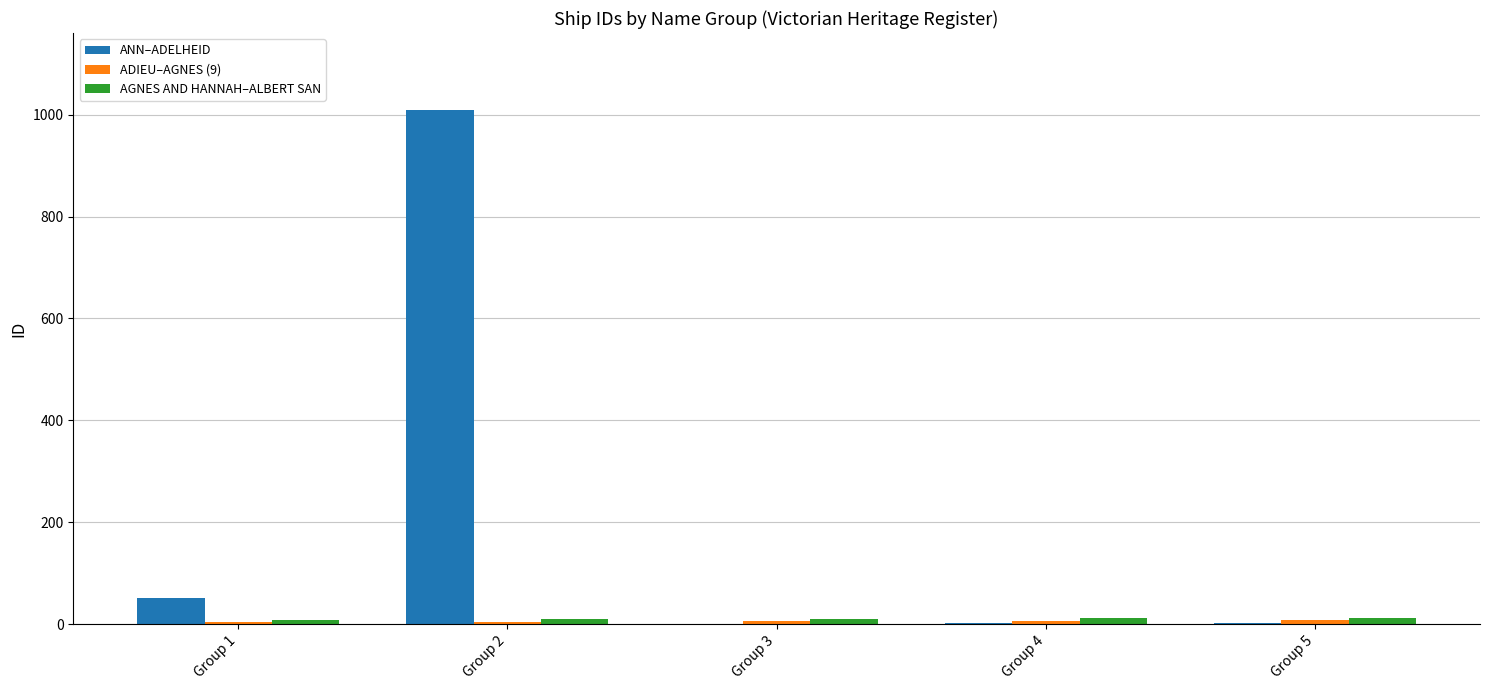

At which category is the sum across all series the highest?

Group 2